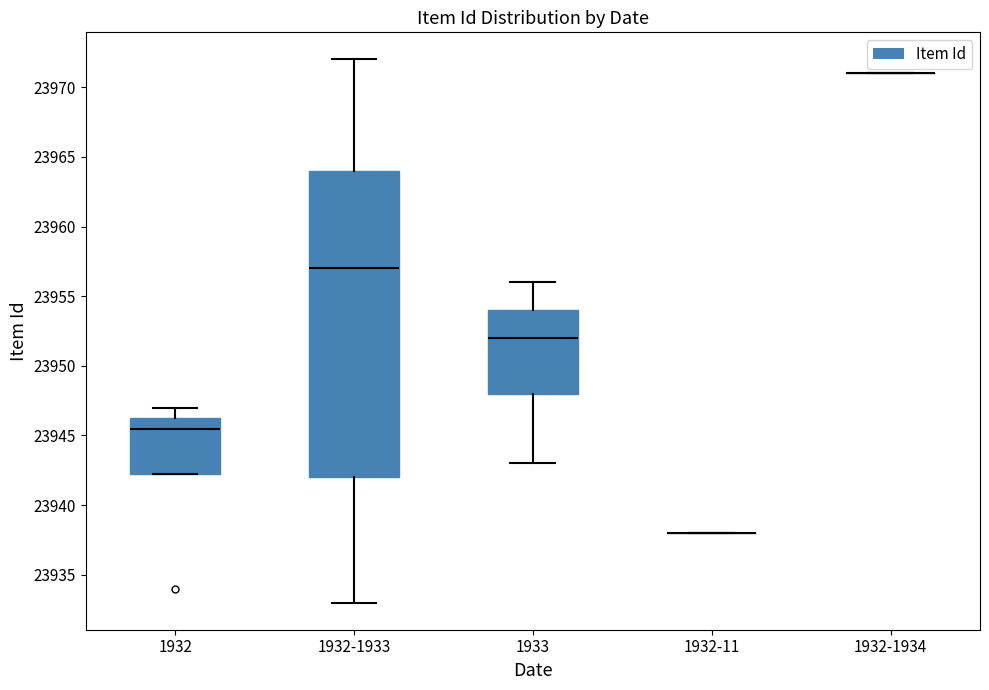

Reading left to right, read every box against the y-axis: the position of its median line, the range the box covers, and the ends of its whiskers. The values are not printed on the chart, so give them approximately, as read against the axis.

1932: median 23945.5, box 23942.5 to 23946.5, whiskers 23942.5 to 23947.0
1932-1933: median 23957.0, box 23942.0 to 23964.0, whiskers 23933.0 to 23972.0
1933: median 23952.0, box 23948.0 to 23954.0, whiskers 23943.0 to 23956.0
1932-11: box collapsed to a line at 23938.0, whiskers 23938.0 to 23938.0
1932-1934: box collapsed to a line at 23971.0, whiskers 23971.0 to 23971.0